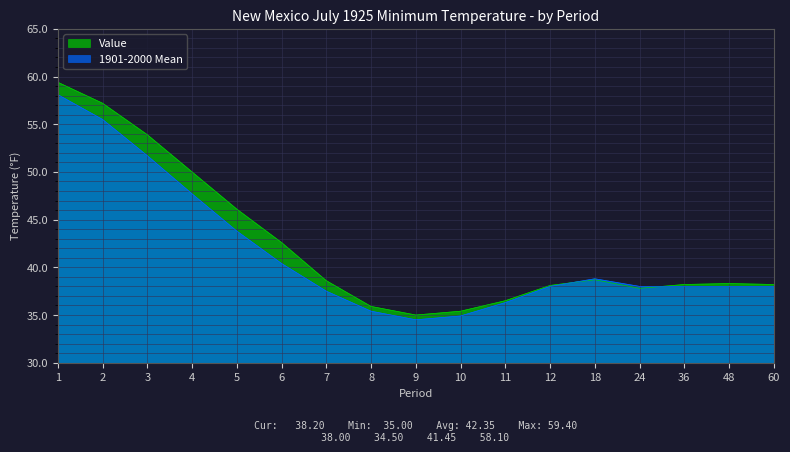

True or false: 1901-2000 Mean has a value of 51.8 at 9.

False